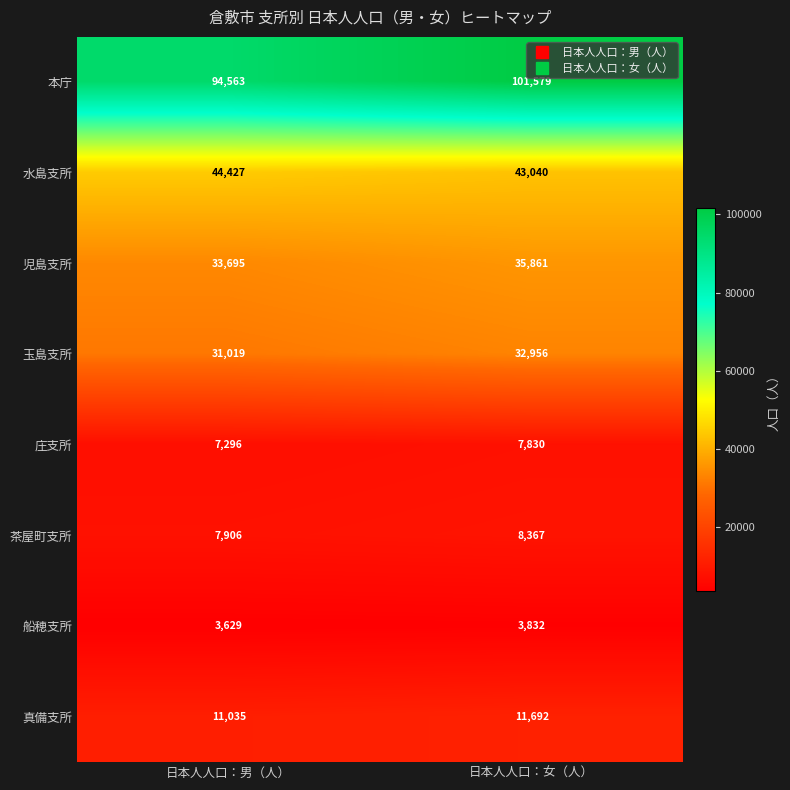

Reading left to right, transcribe all the data shown in this chart.

本庁: 94563	101579
水島支所: 44427	43040
児島支所: 33695	35861
玉島支所: 31019	32956
庄支所: 7296	7830
茶屋町支所: 7906	8367
船穂支所: 3629	3832
真備支所: 11035	11692